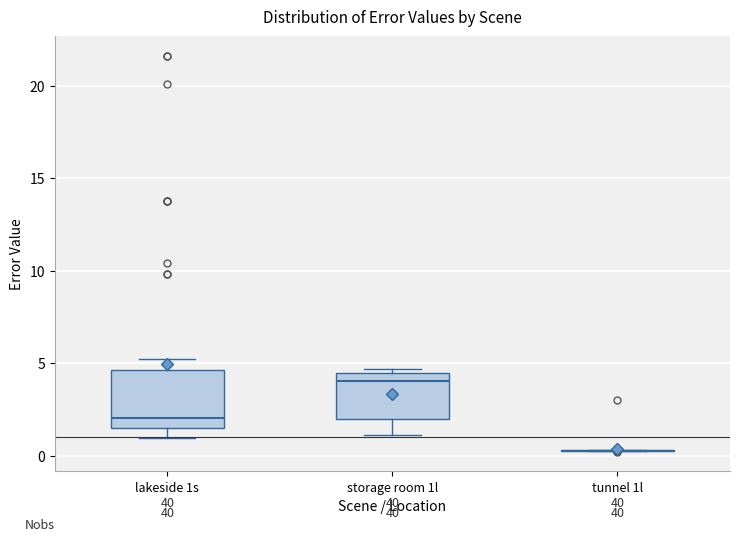

Comparing the boxes themselves (not the whiskers), which one is the tallest?

lakeside 1s